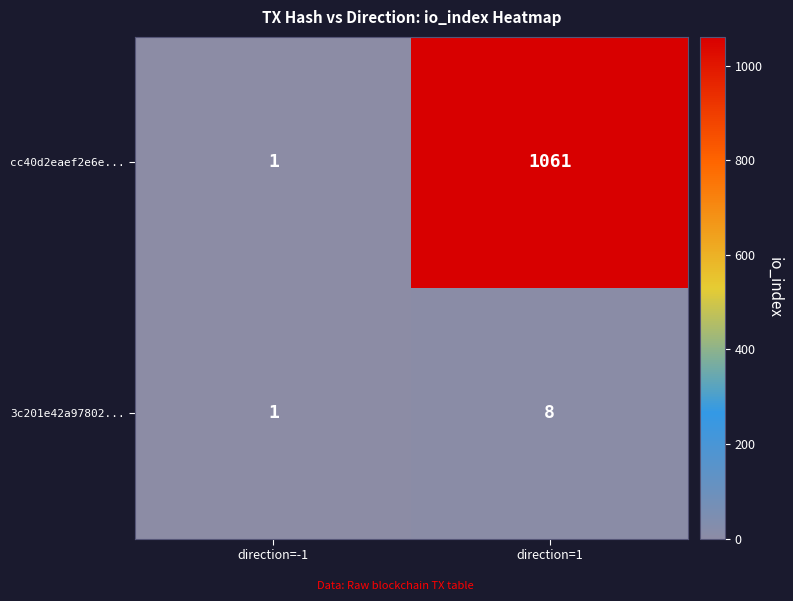

Reading left to right, list all the values displayed in this chart.

cc40d2eaef2e6e...: 1	1061
3c201e42a97802...: 1	8